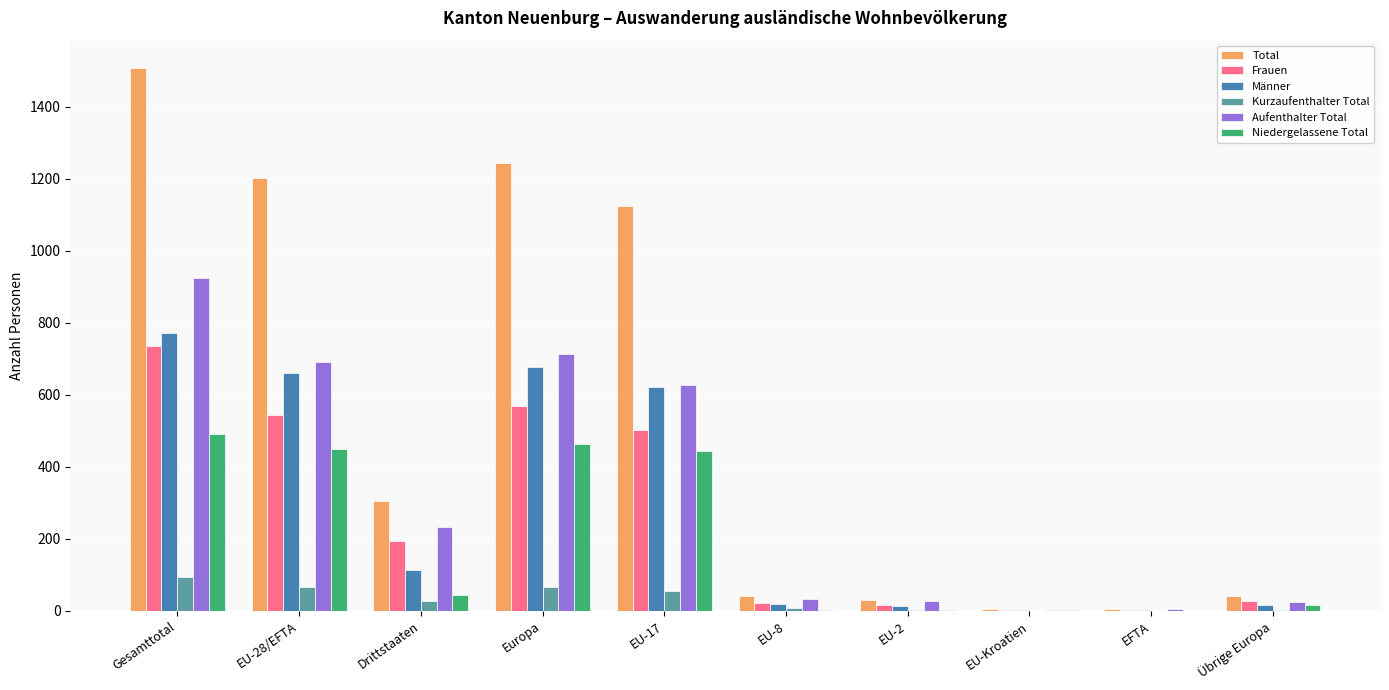

At which label does Frauen first exceed 193?

Gesamttotal